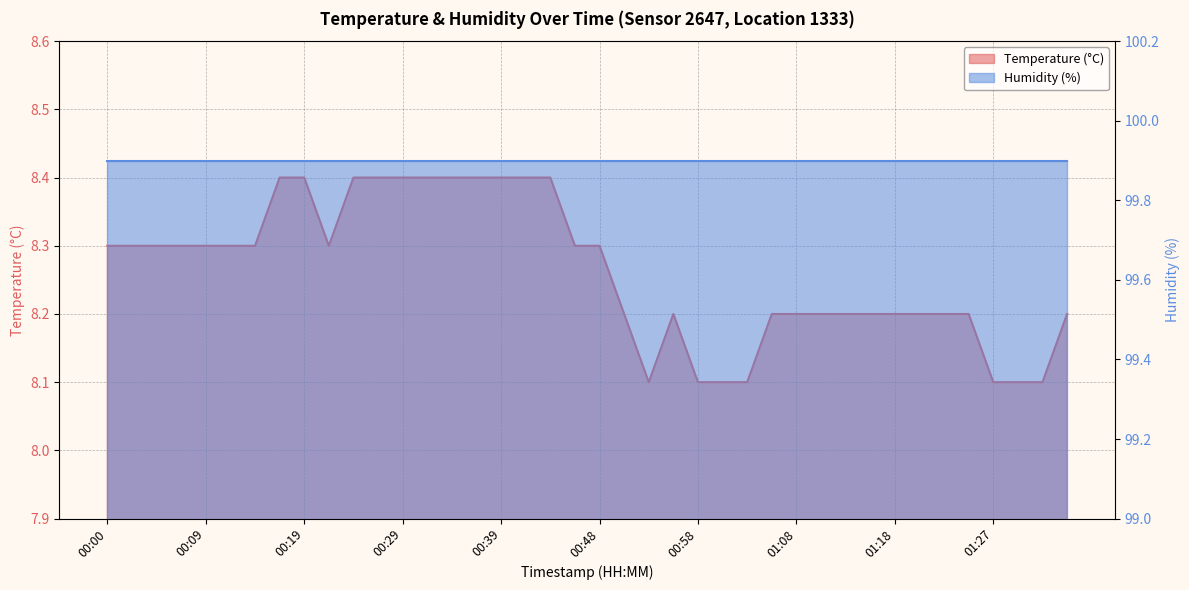

Count the number of categories in the chart.

40